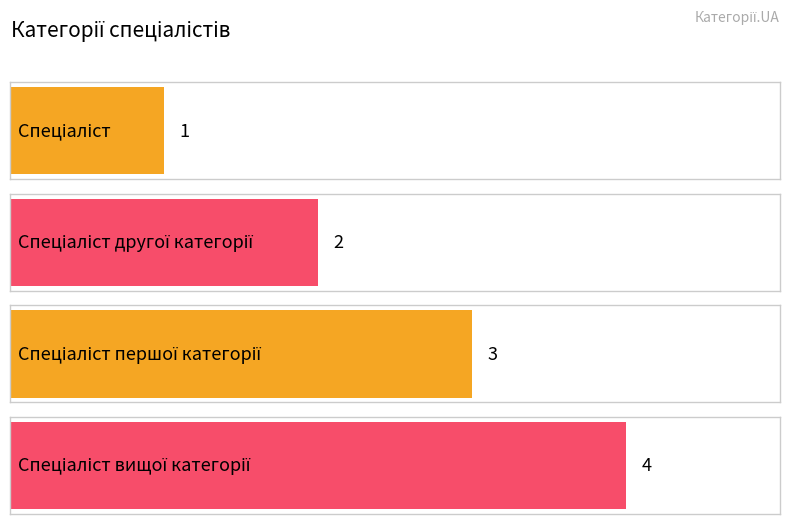

Rank the categories by value from lowest to highest.

Спеціаліст, Спеціаліст другої категорії, Спеціаліст першої категорії, Спеціаліст вищої категорії